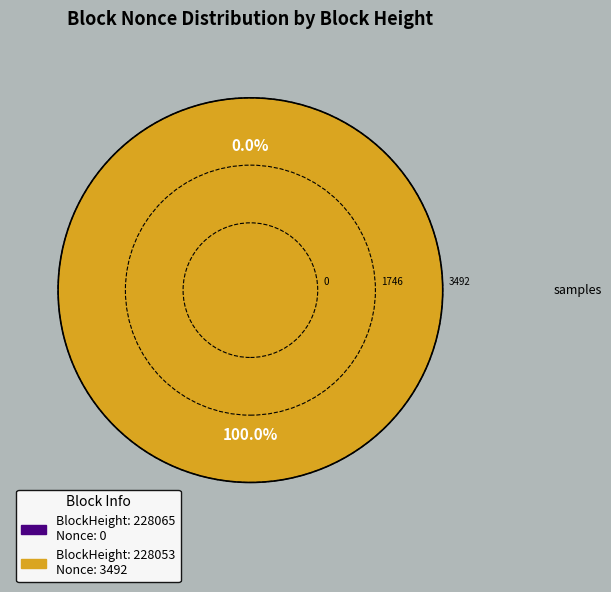

The 228053 slice represents 99% of the pie. True or false?

False